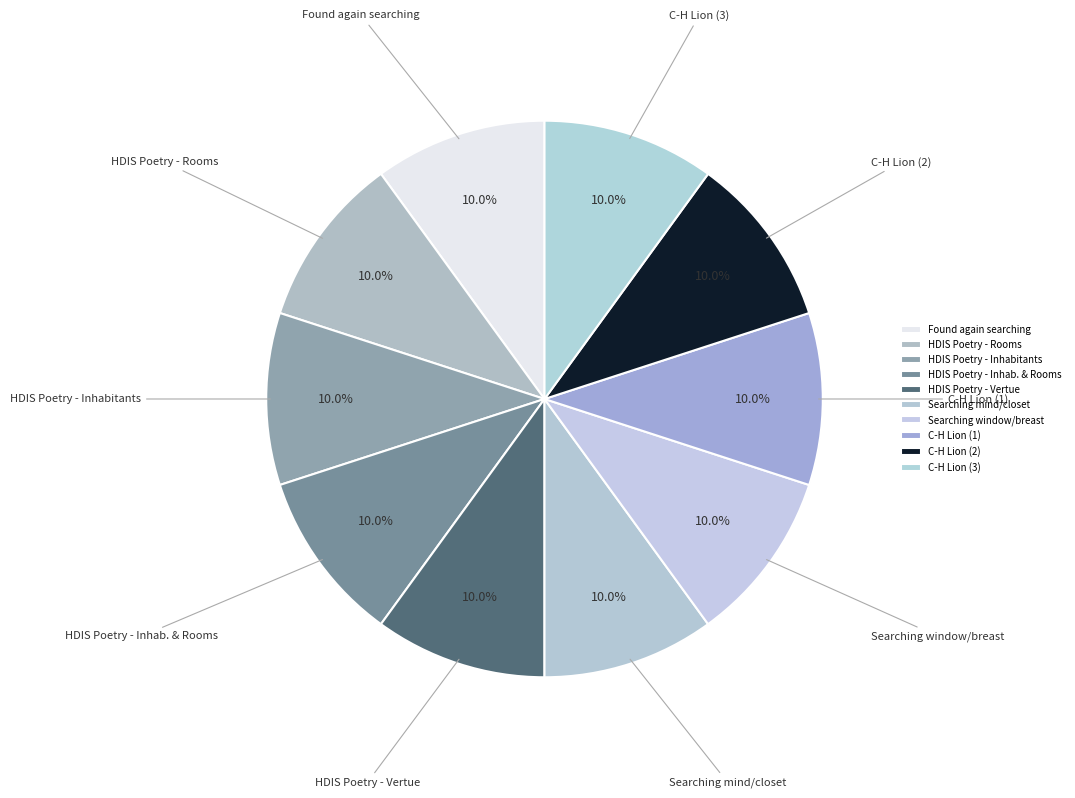

Approximately how many times larger is the value at HDIS Poetry - Inhabitants compared to Found again searching?

1.0